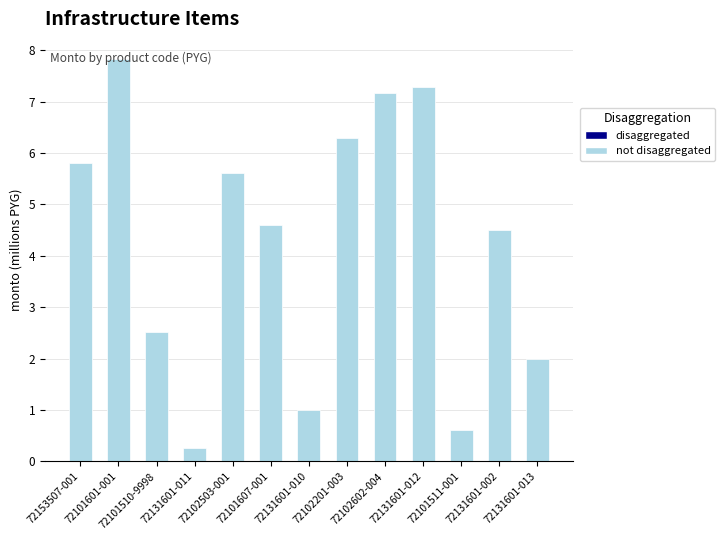

What is the change in value from 72153507-001 to 72101601-001?

+2.0